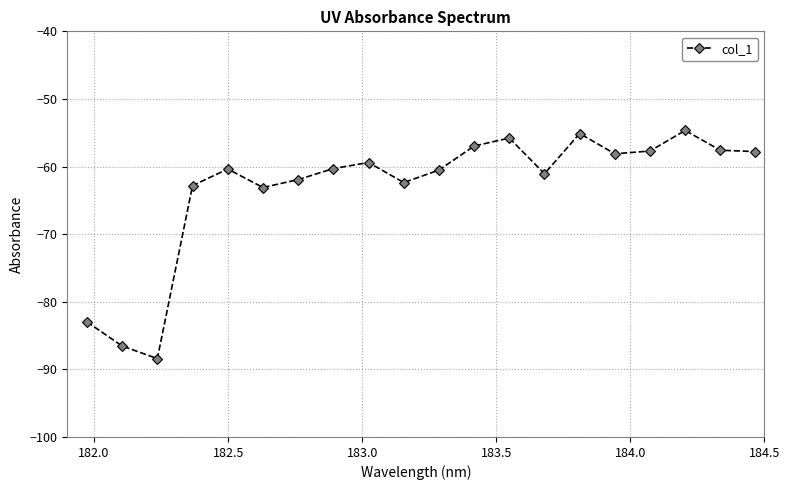

What is the smallest value displayed?

-88.4